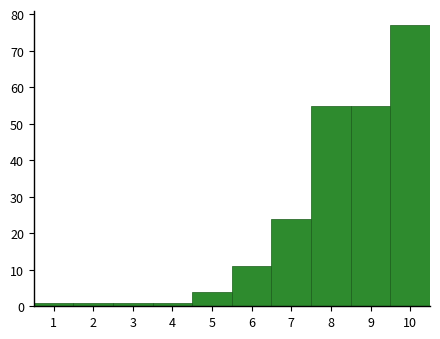

Reading left to right, list every bar in this chart as the range it spans on the x-axis followed by its height. The values are not printed on the chart, so give them approximately, as read against the axis.

0.5 to 1.5: 1
1.5 to 2.5: 1
2.5 to 3.5: 1
3.5 to 4.5: 1
4.5 to 5.5: 4
5.5 to 6.5: 11
6.5 to 7.5: 24
7.5 to 8.5: 55
8.5 to 9.5: 55
9.5 to 10.5: 77